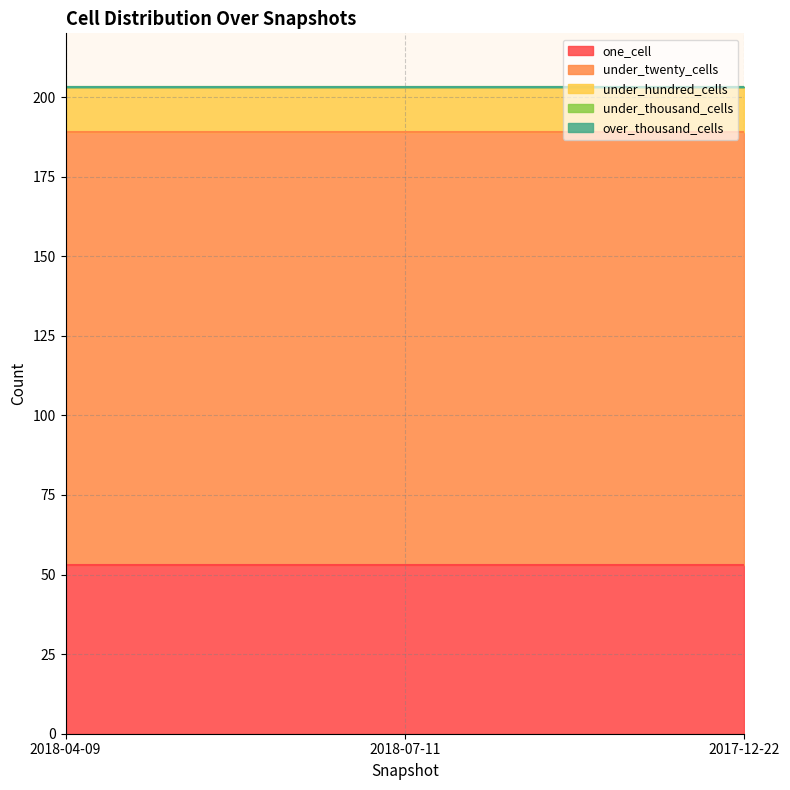

Rank the categories by under_hundred_cells value from lowest to highest.

2018-04-09, 2018-07-11, 2017-12-22